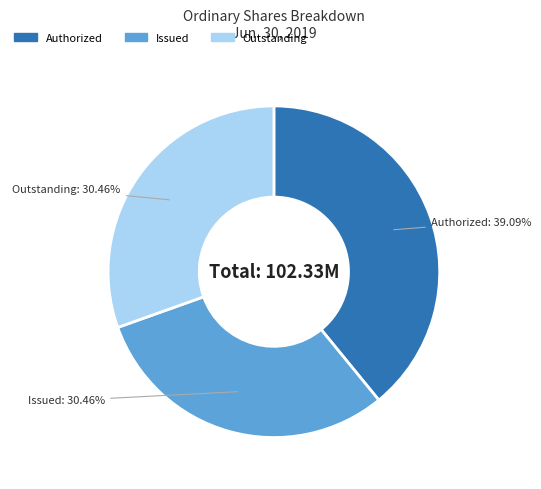

How many segments does this pie chart have?

3